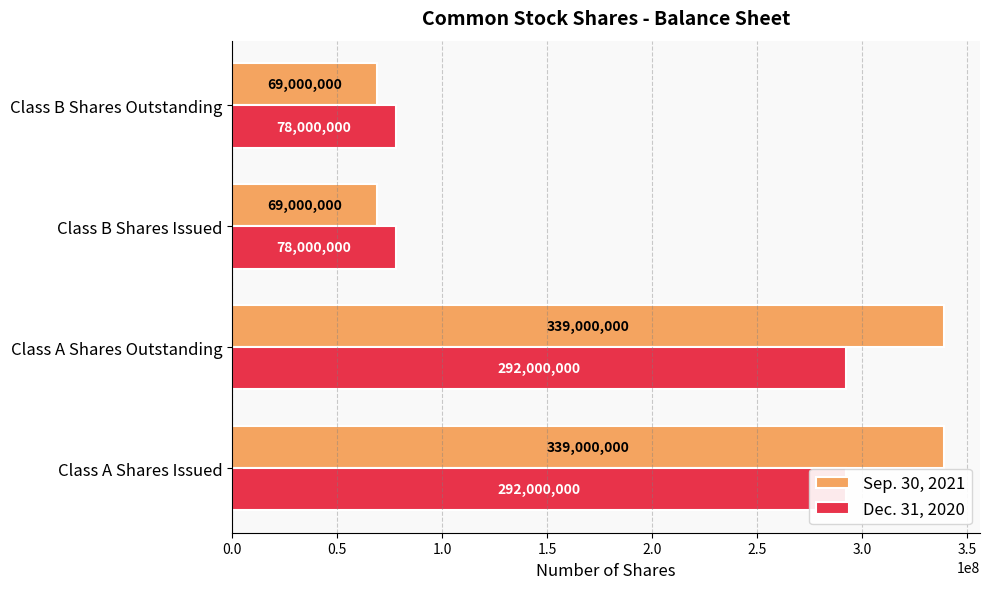

Reading left to right, what are all the values shown in this chart?

Sep. 30, 2021: 339000000	339000000	69000000	69000000
Dec. 31, 2020: 292000000	292000000	78000000	78000000